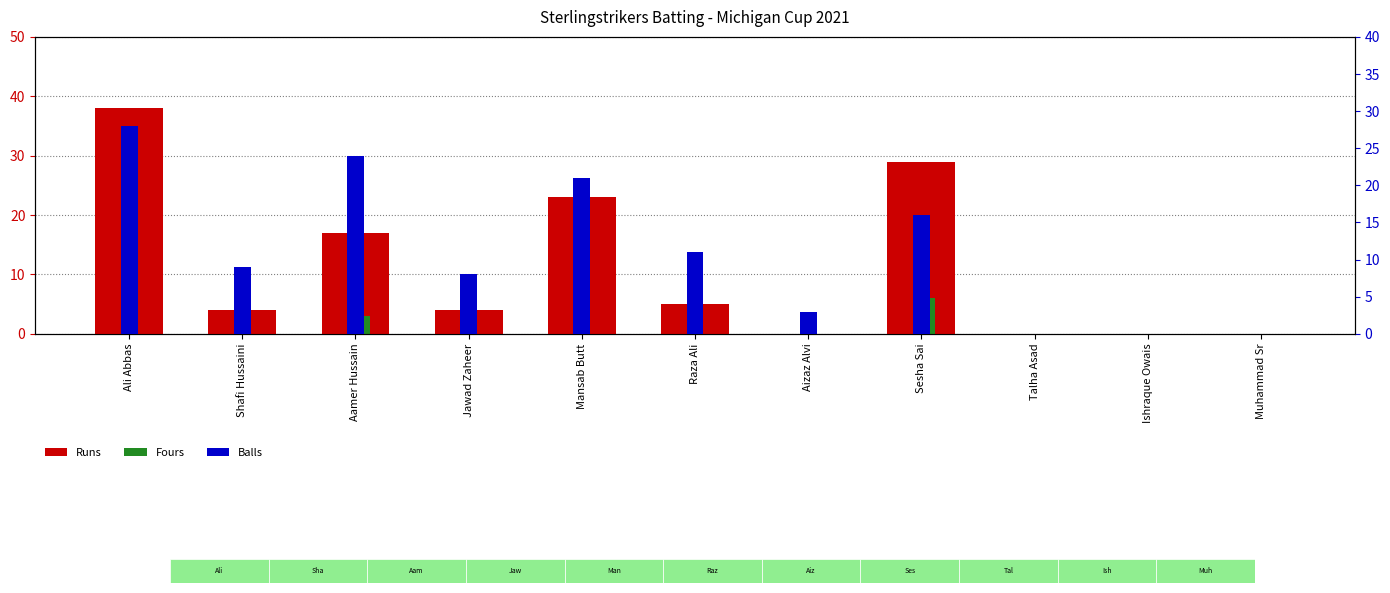

True or false: Fours has a value of 6 at Sesha Sai.

True